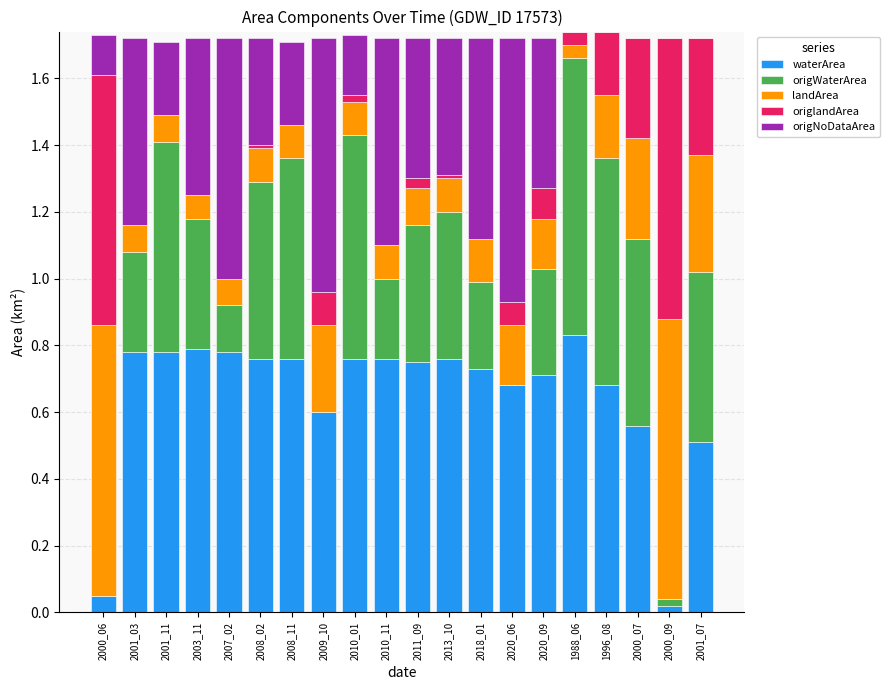

What are all the series names shown in the legend?

waterArea, origWaterArea, landArea, origlandArea, origNoDataArea